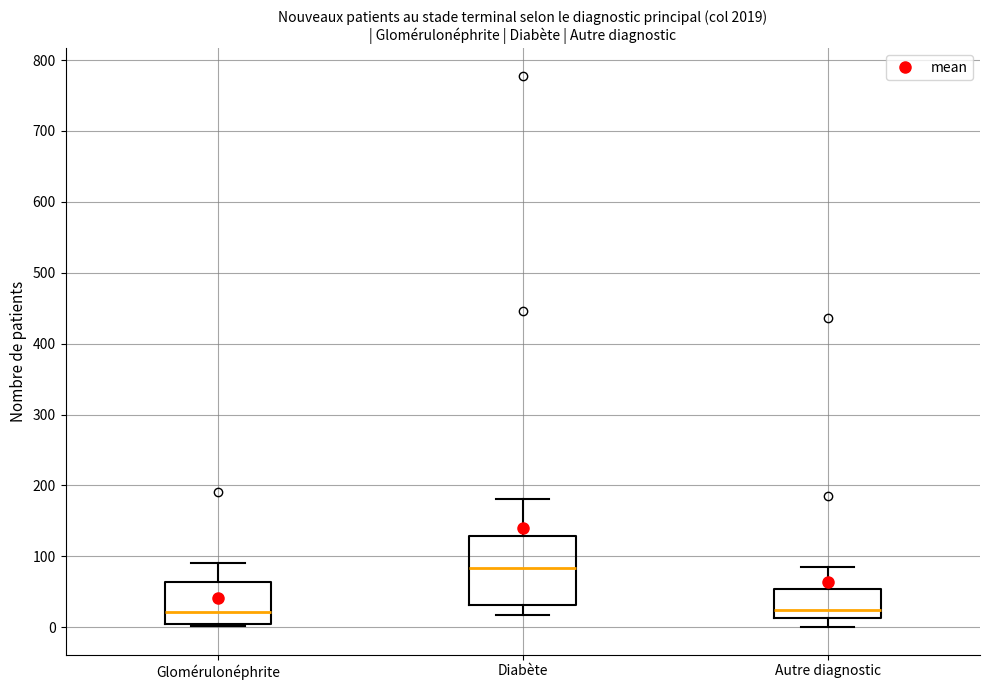

Reading left to right, transcribe this box plot: for each box, give where its median line is, the range the box spans, and where its two whiskers end, as read against the y-axis. The values are not printed on the chart, so give them approximately, as read against the axis.

Glomérulonéphrite: median 20, box 10 to 60, whiskers 0 to 90
Diabète: median 80, box 30 to 130, whiskers 20 to 180
Autre diagnostic: median 20, box 10 to 50, whiskers 0 to 90